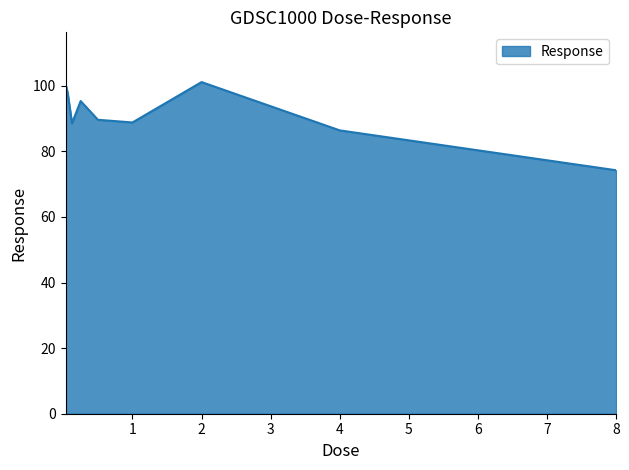

What is the minimum value shown in the chart?

74.2